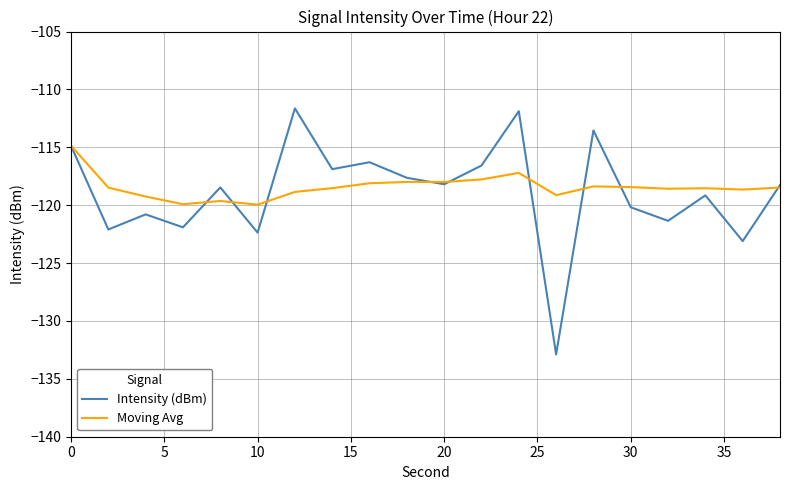

List the series in order of their peak value, lowest first.

Moving Avg, Intensity (dBm)